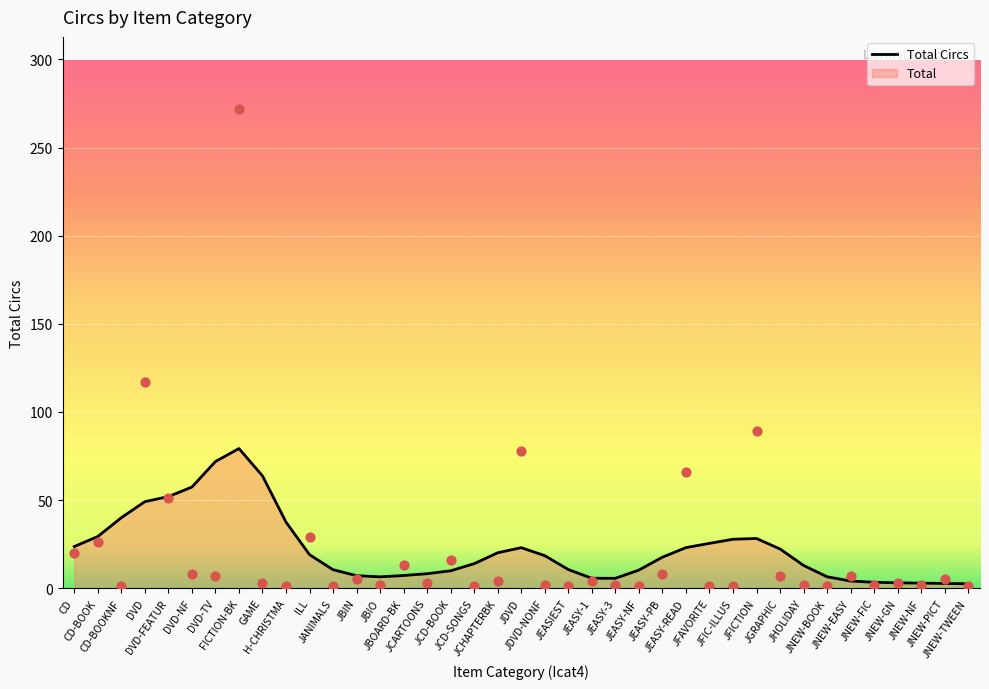

Approximately how many times larger is the value at JNEW-PICT compared to JCD-BOOK?

0.3